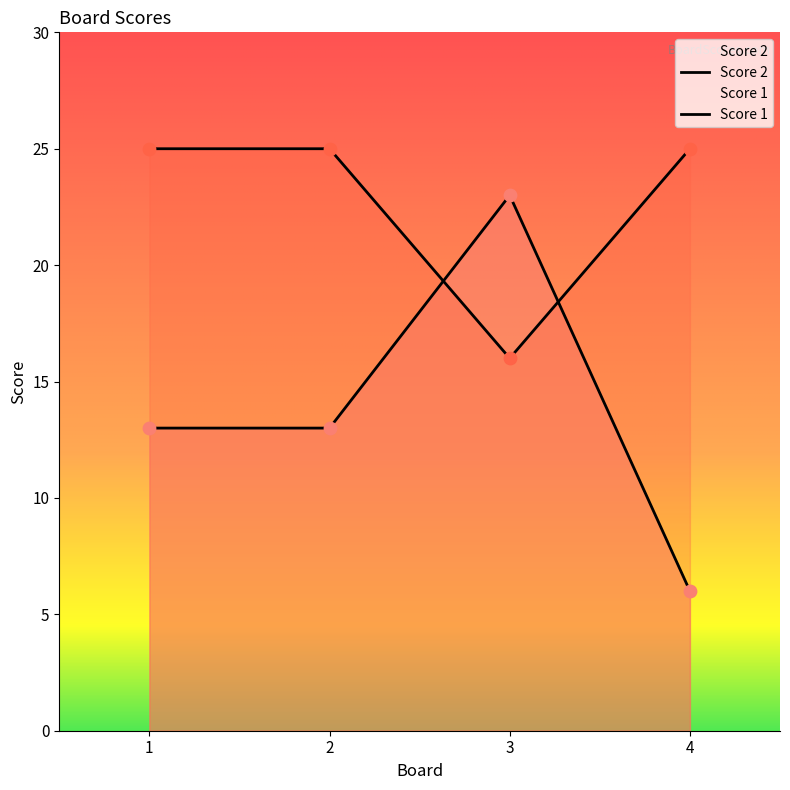

What are all the series names shown in the legend?

Score 1, Score 2